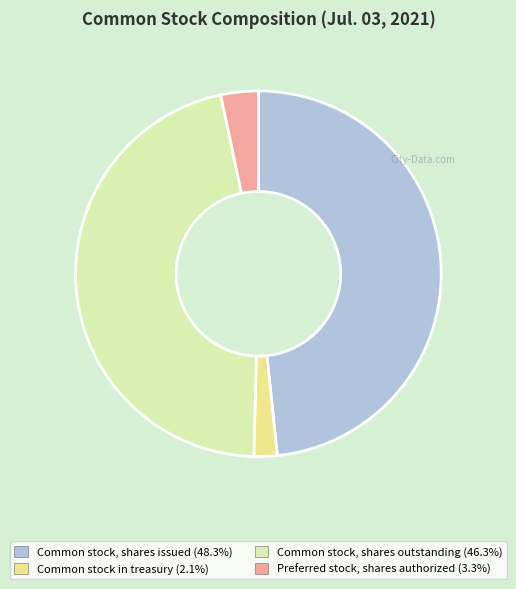

Combined, do Common stock, shares issued (48.3%) and Preferred stock, shares authorized (3.3%) account for over 50%?

Yes